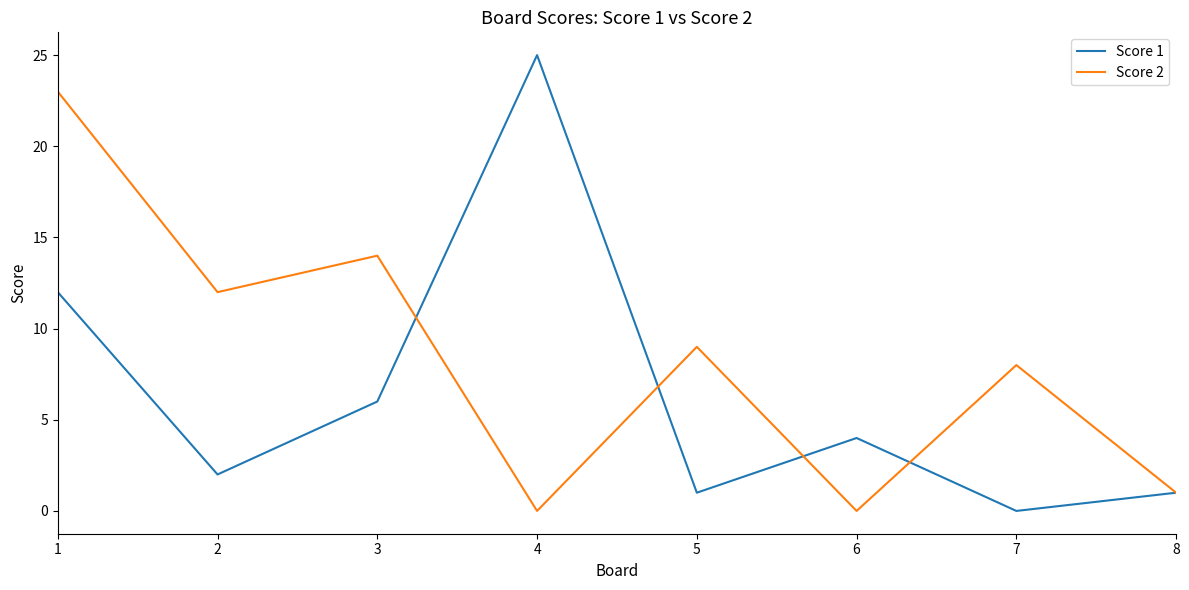

The Score 1 series shows 3 at 3. True or false?

False